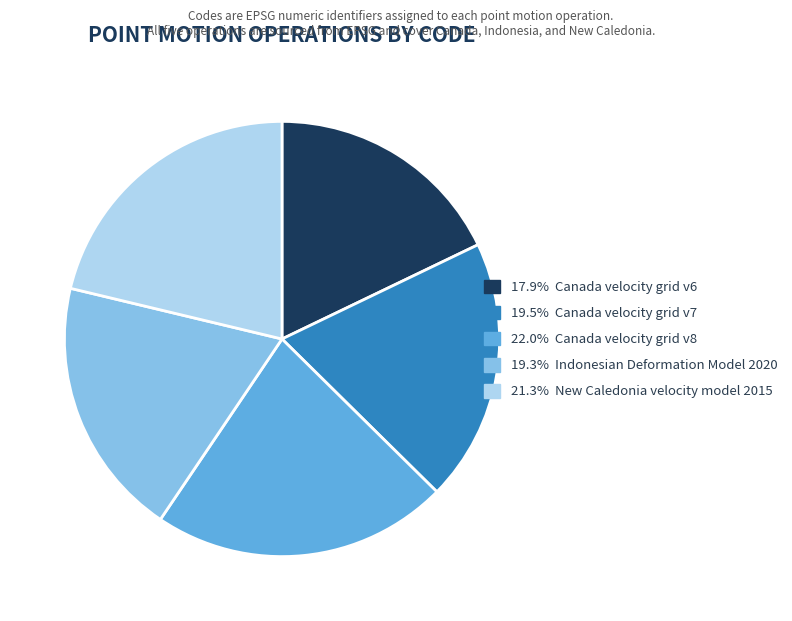

Is there any slice that represents more than half of the pie?

No